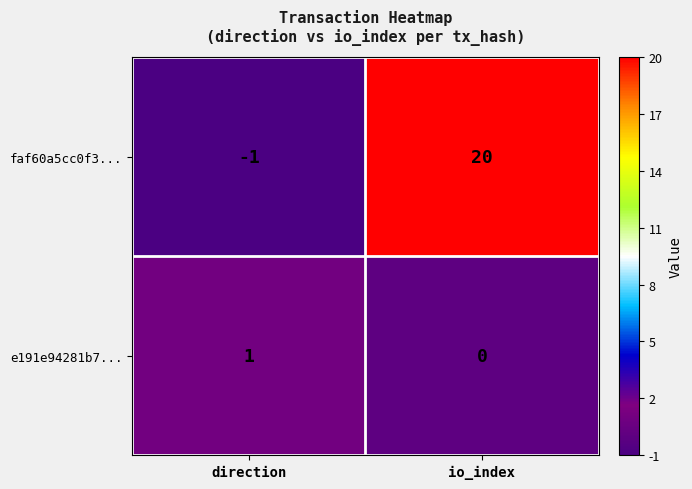

What is the spread (max minus min) of values at io_index?

20